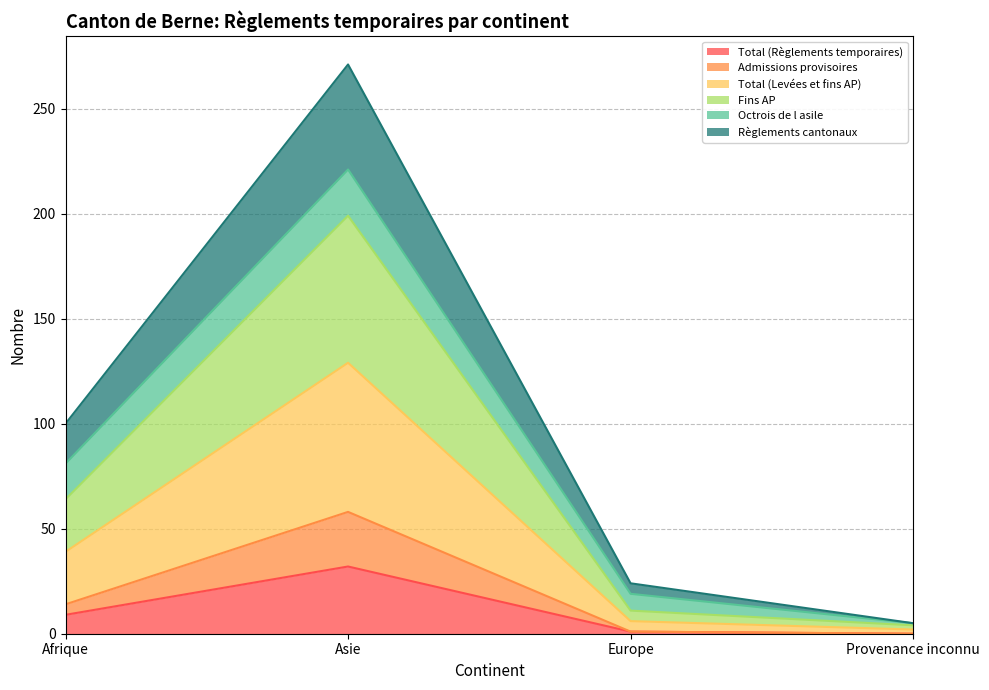

Which category has the highest value in the Total (Règlements temporaires) series?

Asie